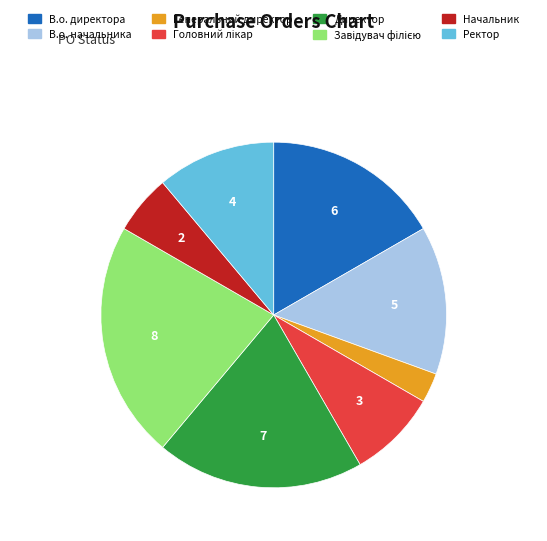

True or false: Директор accounts for 19% of the total.

True